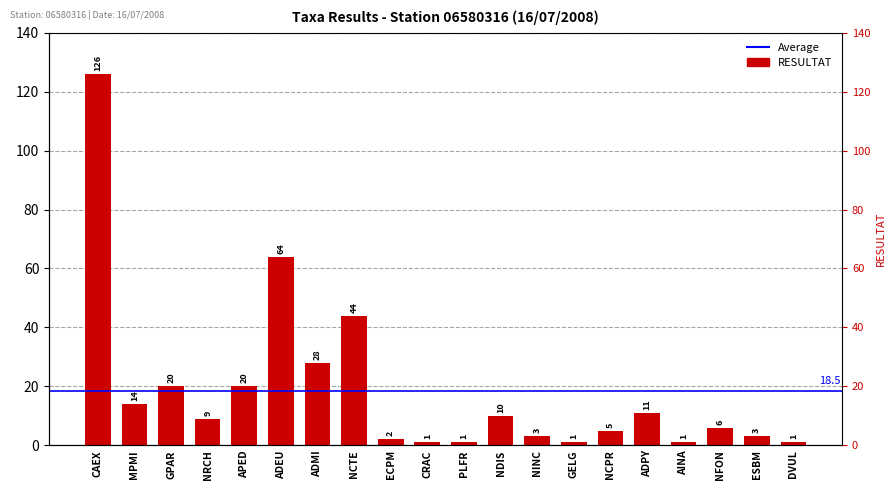

Reading left to right, extract all data points from this chart.

CAEX=126	MPMI=14	GPAR=20	NRCH=9	APED=20	ADEU=64	ADMI=28	NCTE=44	ECPM=2	CRAC=1	PLFR=1	NDIS=10	NINC=3	GELG=1	NCPR=5	ADPY=11	AINA=1	NFON=6	ESBM=3	DVUL=1